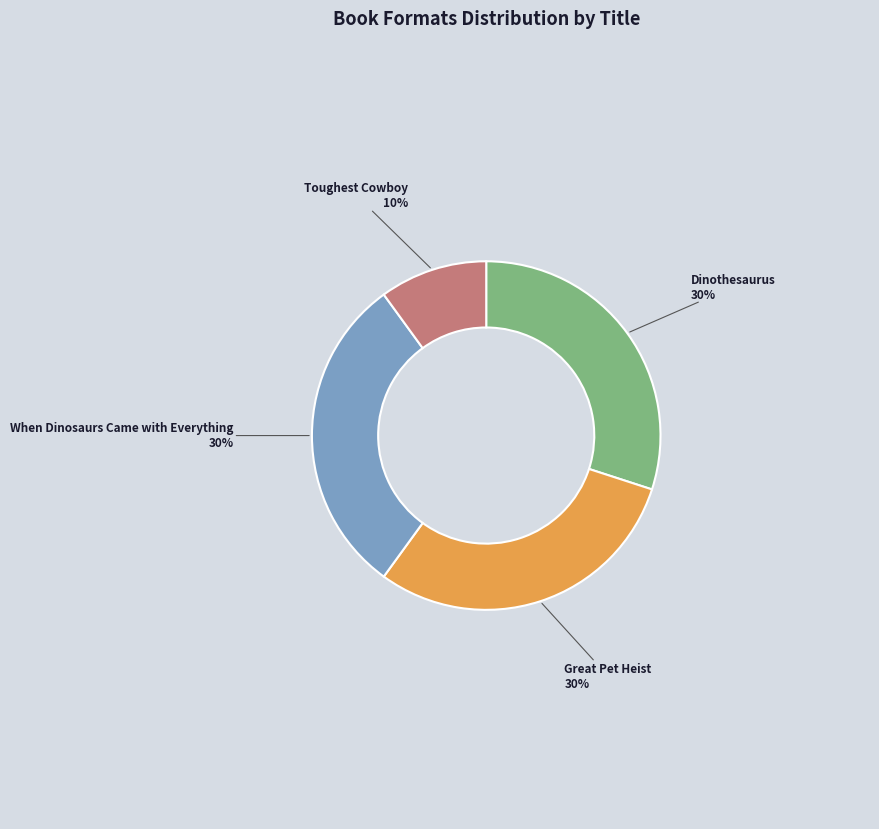

How many segments does this pie chart have?

4